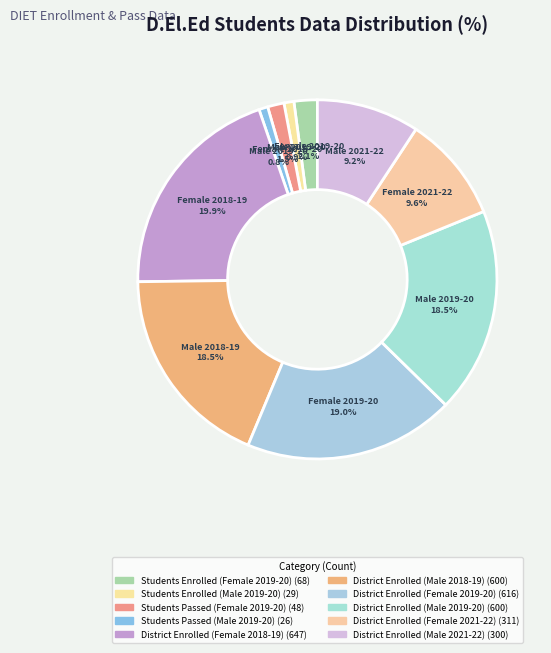

To the nearest percent, what percentage of the pie is District Enrolled (Male 2021-22)?

9%